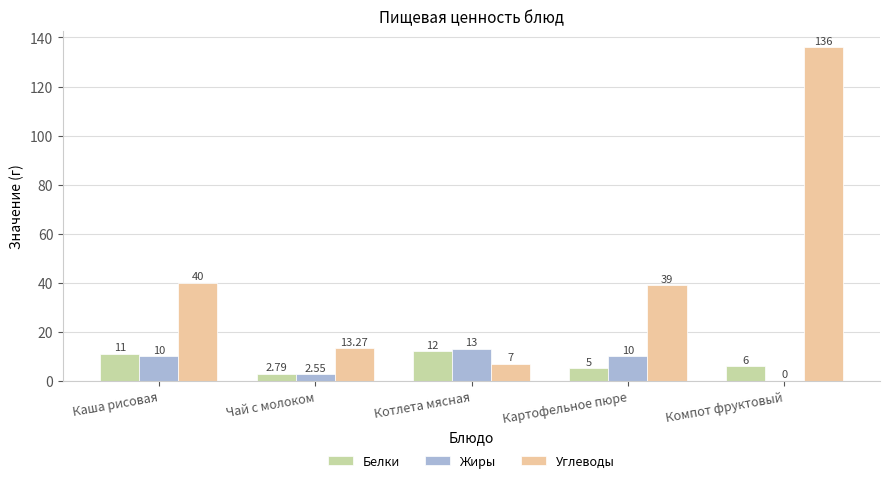

The value of Углеводы at Котлета мясная is 7.0. True or false?

True